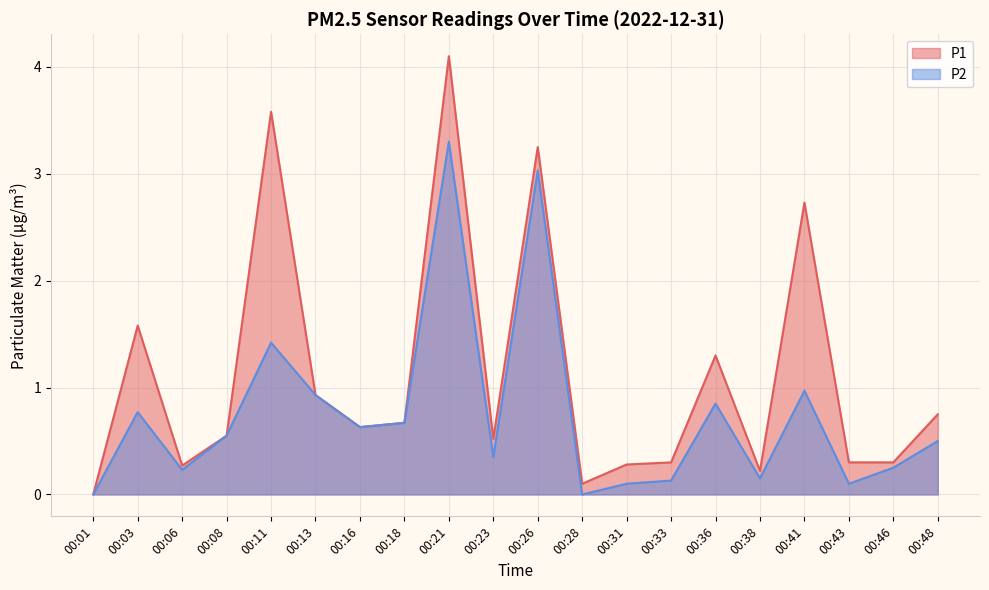

What are all the series names shown in the legend?

P1, P2